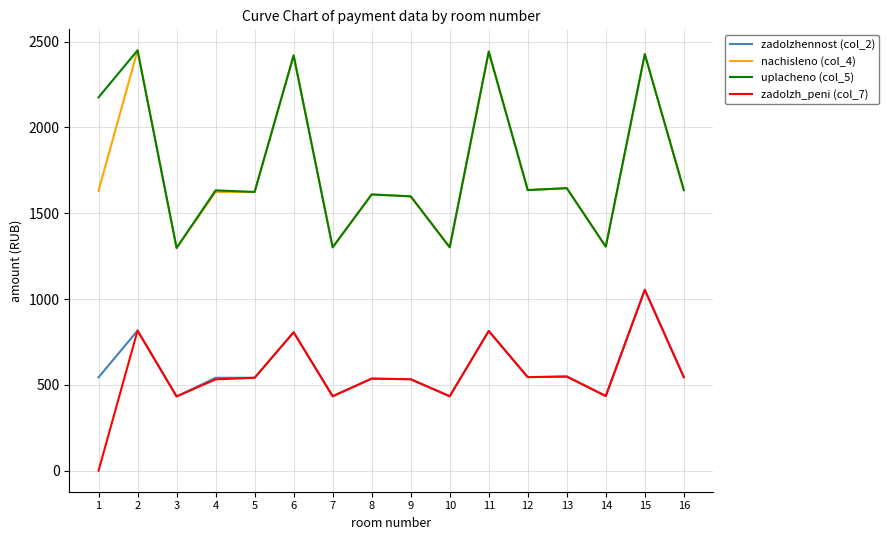

Between 6 and 16, which series saw the biggest shift?

nachisleno (col_4)